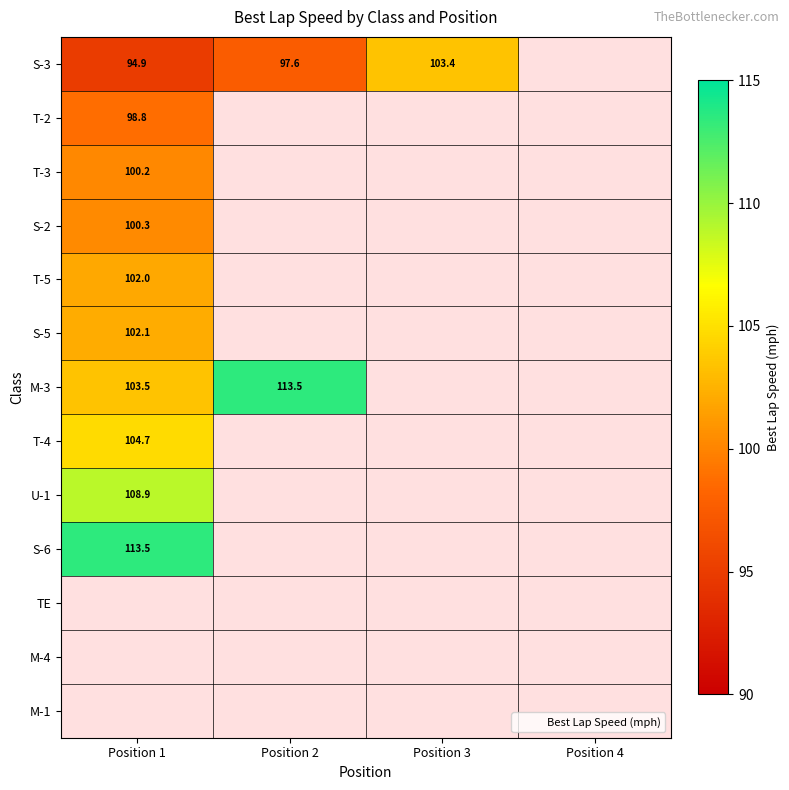

List the series in order of their peak value, lowest first.

T-2, T-3, S-2, T-5, S-5, S-3, T-4, U-1, M-3, S-6, TE, M-4, M-1